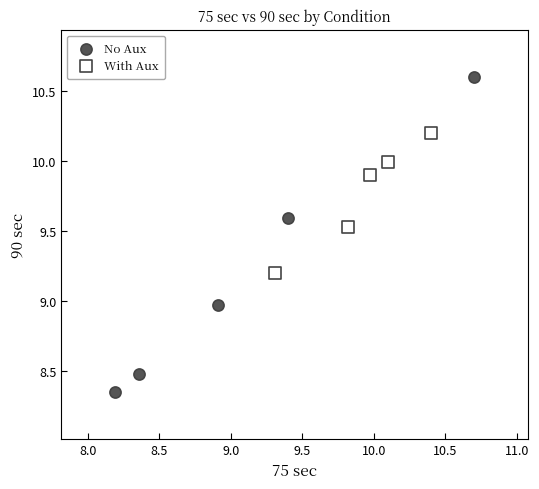

Which series contains the lowest Y value?

No Aux